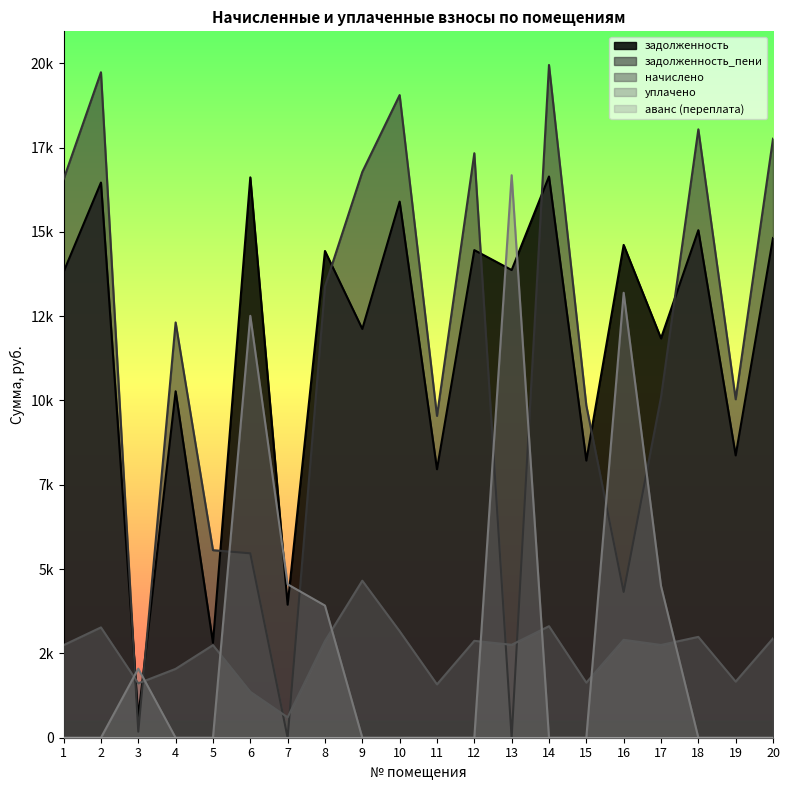

Does the chart display data point markers on the line(s)?

No